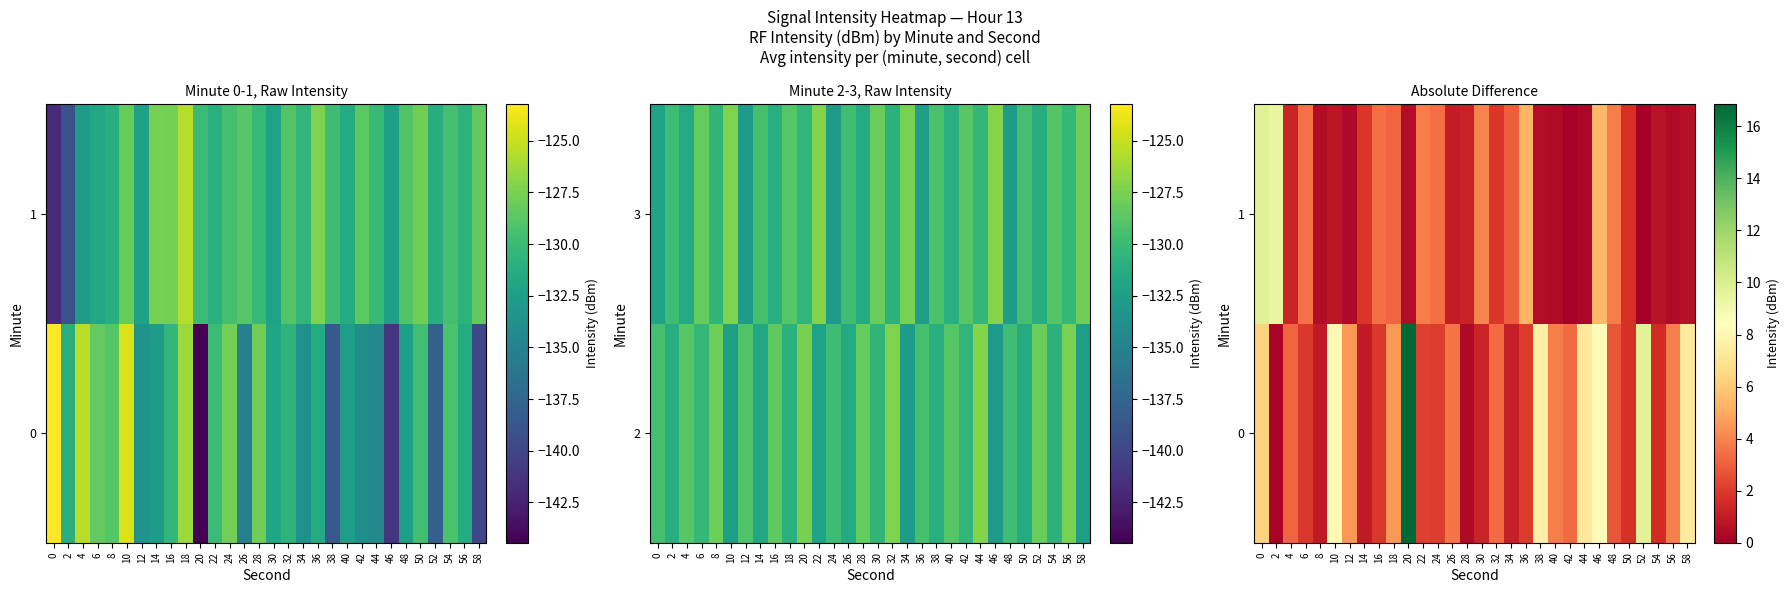

What is the approximate value of 1 at 4?

1.3